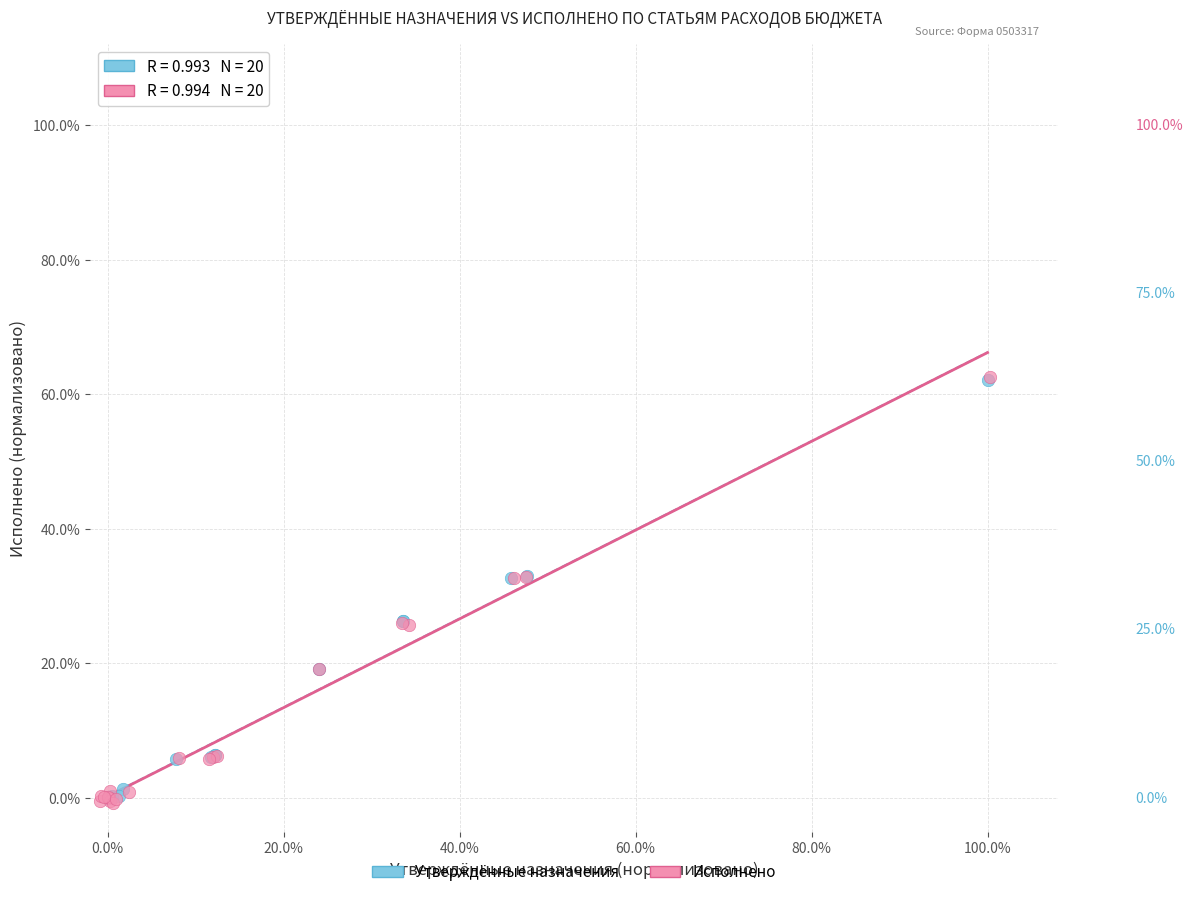

What are all the series names shown in the legend?

Утверждённые назначения, Исполнено